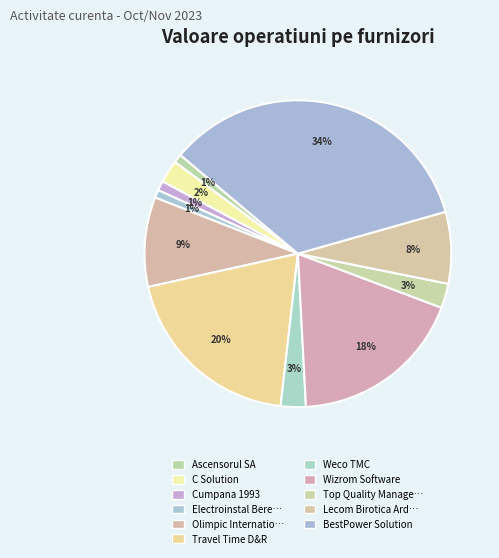

How many segments does this pie chart have?

11